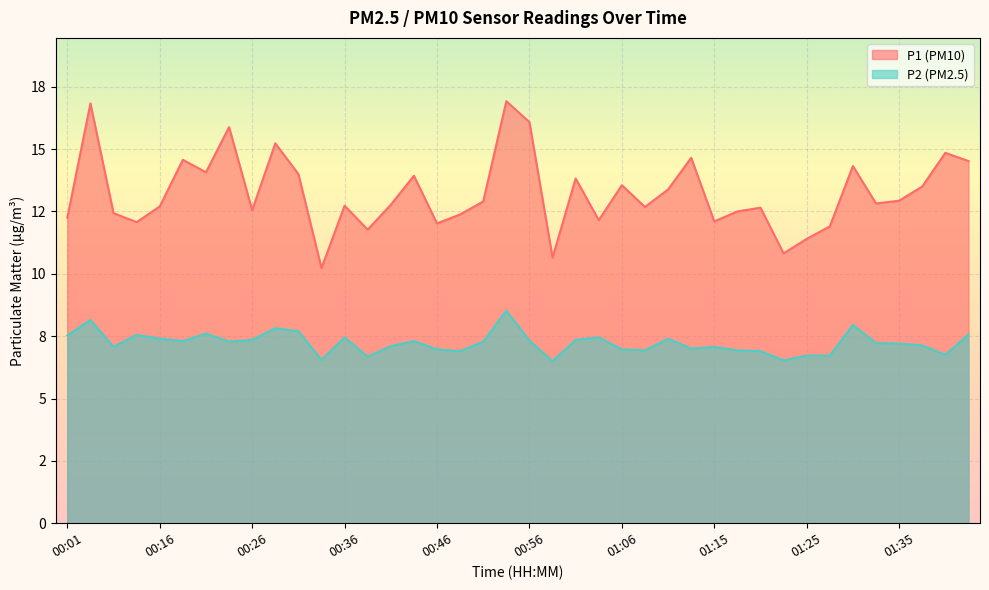

Where does the P2 series first go above 7?

00:01